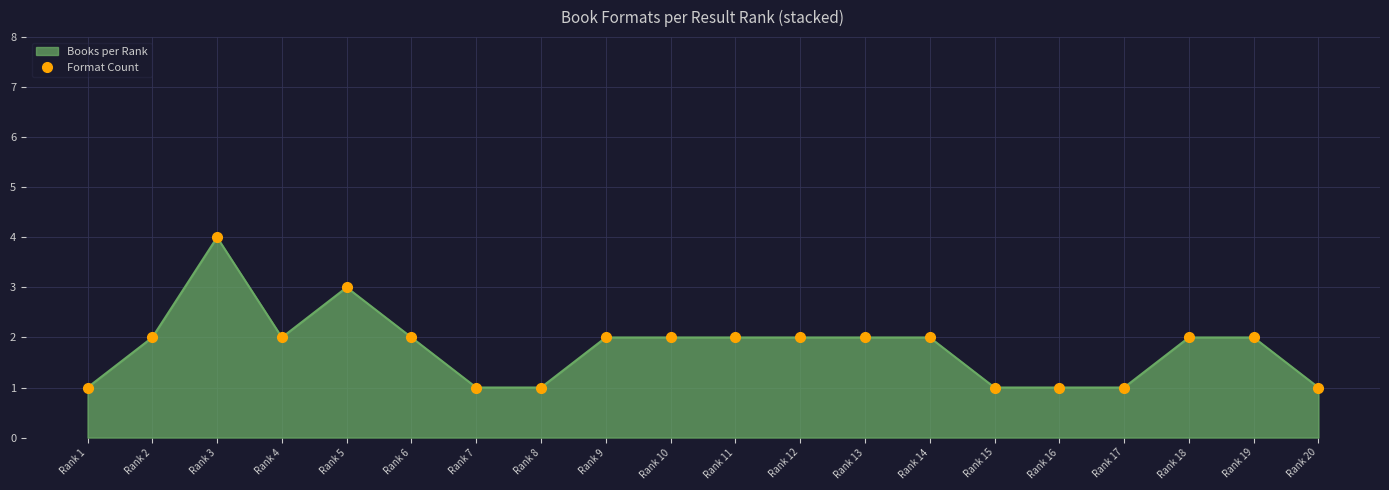

True or false: the data has more than 0 interior local peaks.

True